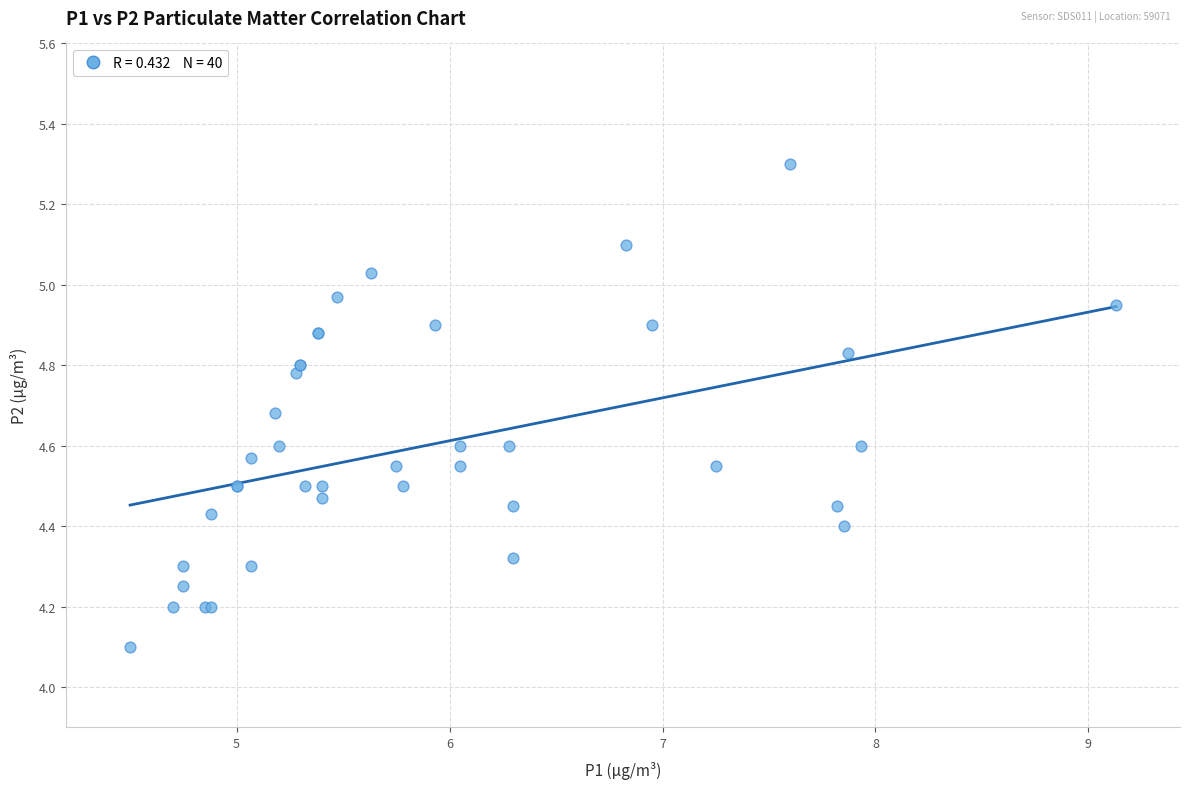

What Y value in the scatter plot is closest to 4?

4.1